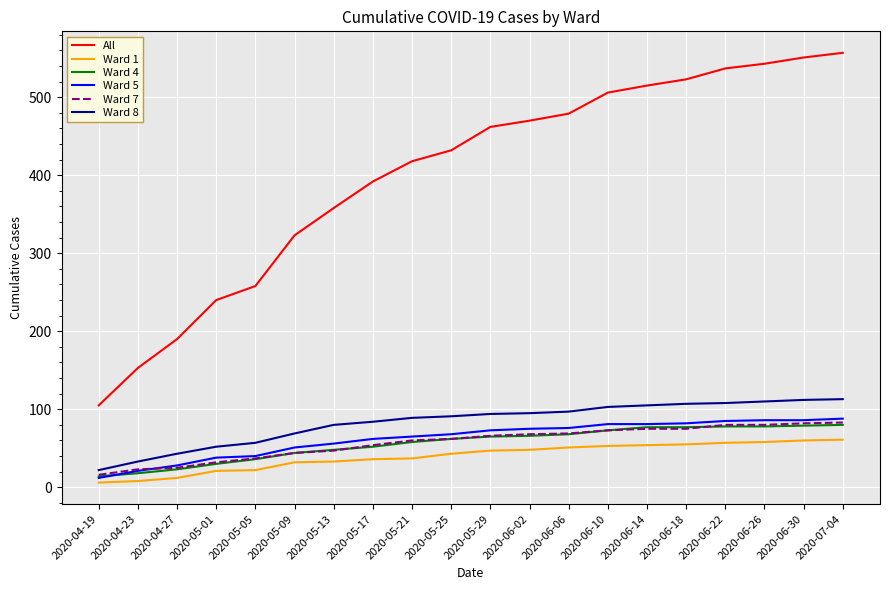

What are all the series names shown in the legend?

All, Ward 1, Ward 4, Ward 5, Ward 7, Ward 8